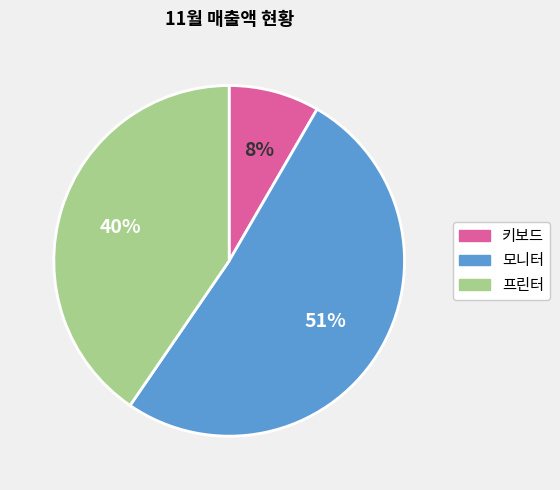

Is the sum of 프린터 and 모니터 greater than half?

Yes